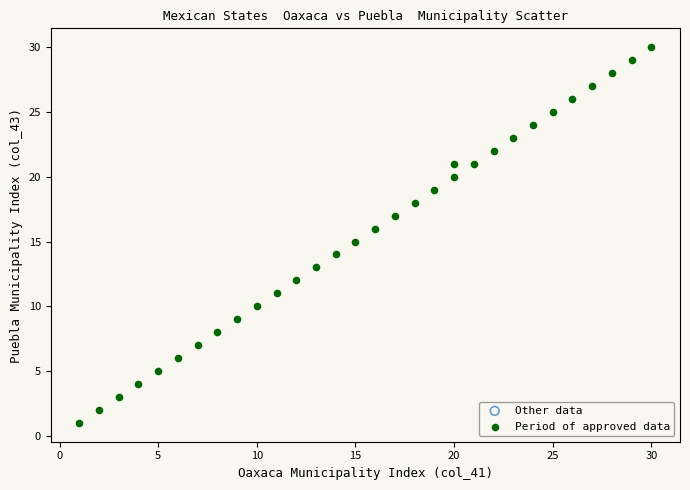

What is the range of Y values (max minus min)?

29